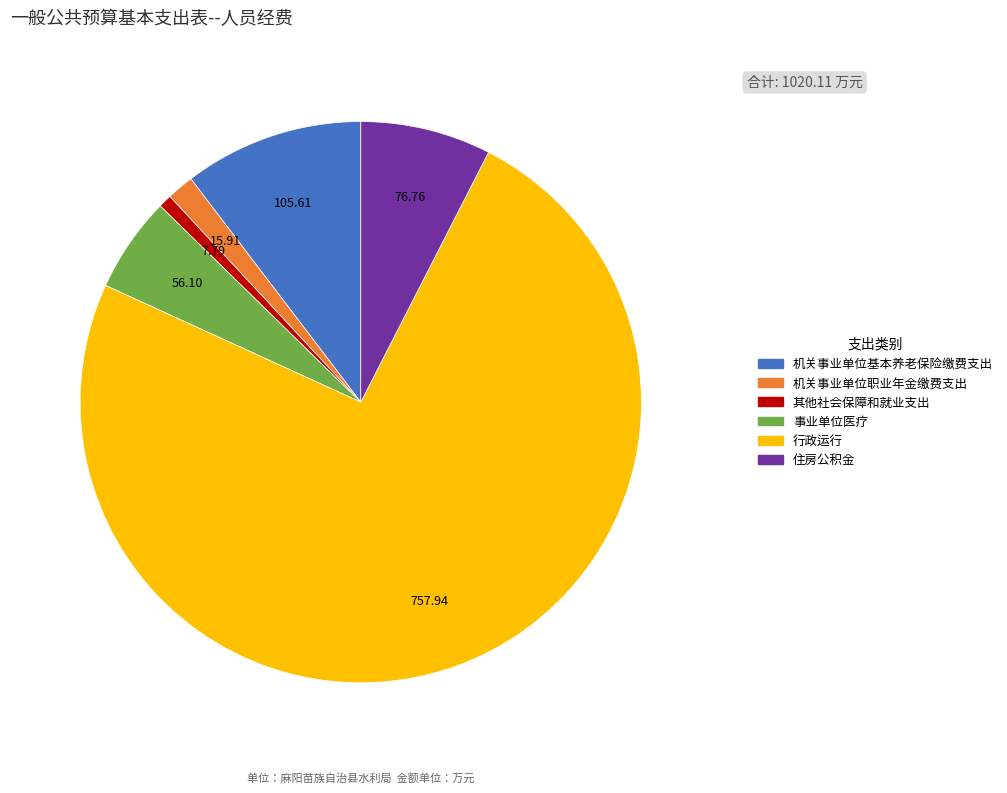

Rank the categories by value from highest to lowest.

行政运行, 机关事业单位基本养老保险缴费支出, 住房公积金, 事业单位医疗, 机关事业单位职业年金缴费支出, 其他社会保障和就业支出